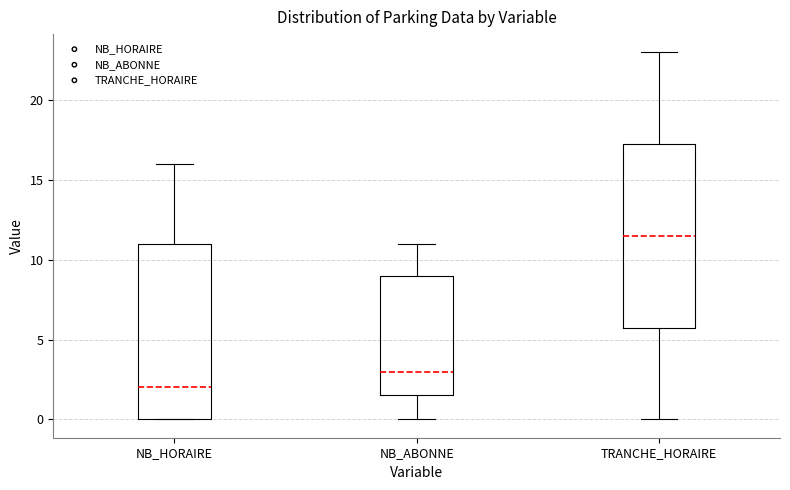

Which box has the highest median line?

TRANCHE_HORAIRE